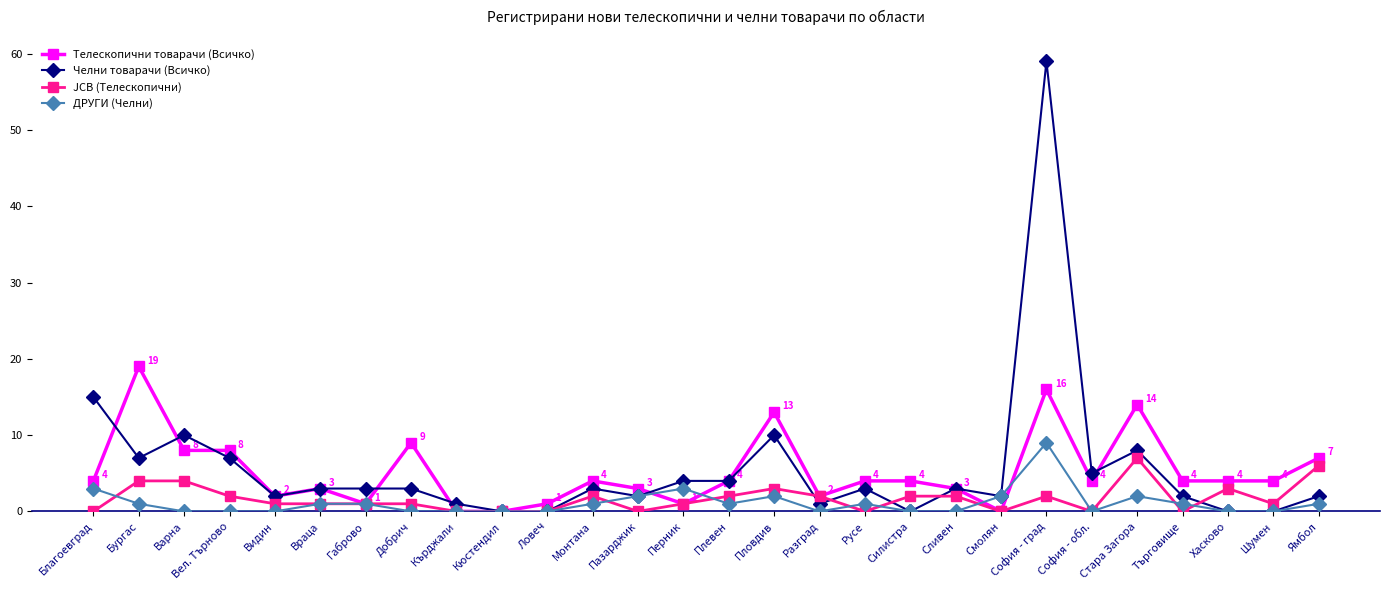

At which category is the sum across all series the highest?

София - град